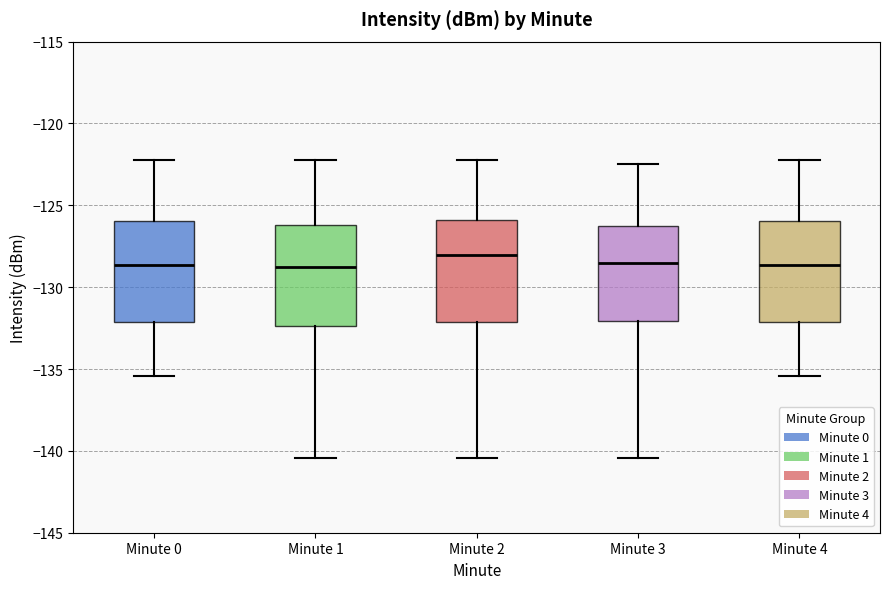

Reading left to right, transcribe this box plot: for each box, give where its median line is, the range the box spans, and where its two whiskers end, as read against the y-axis. The values are not printed on the chart, so give them approximately, as read against the axis.

Minute 0: median -128.5, box -132.0 to -126.0, whiskers -135.5 to -122.5
Minute 1: median -129.0, box -132.5 to -126.0, whiskers -140.5 to -122.5
Minute 2: median -128.0, box -132.0 to -126.0, whiskers -140.5 to -122.5
Minute 3: median -128.5, box -132.0 to -126.5, whiskers -140.5 to -122.5
Minute 4: median -128.5, box -132.0 to -126.0, whiskers -135.5 to -122.5